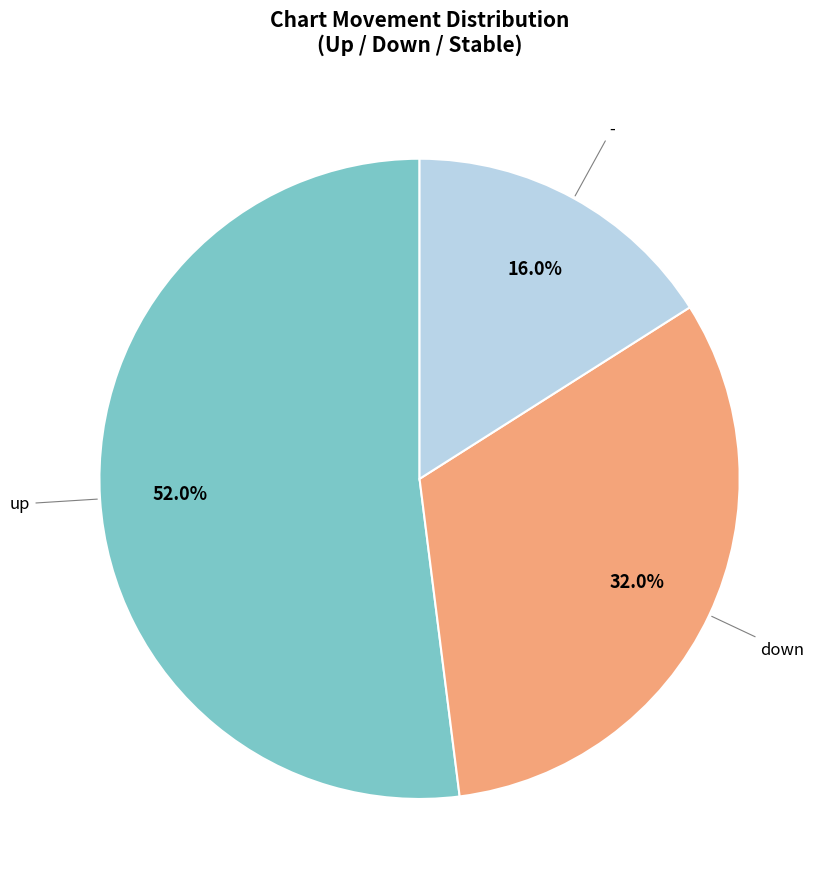

How many slices are in this pie chart?

3